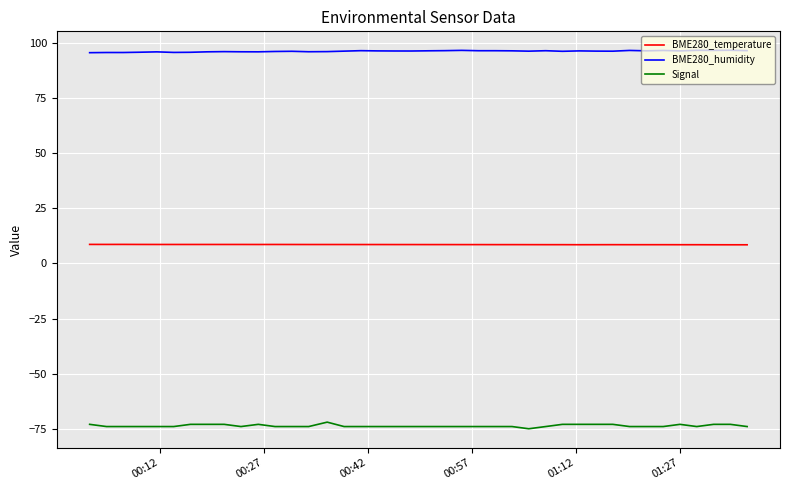

True or false: BME280_temperature and BME280_humidity intersect in this chart.

False